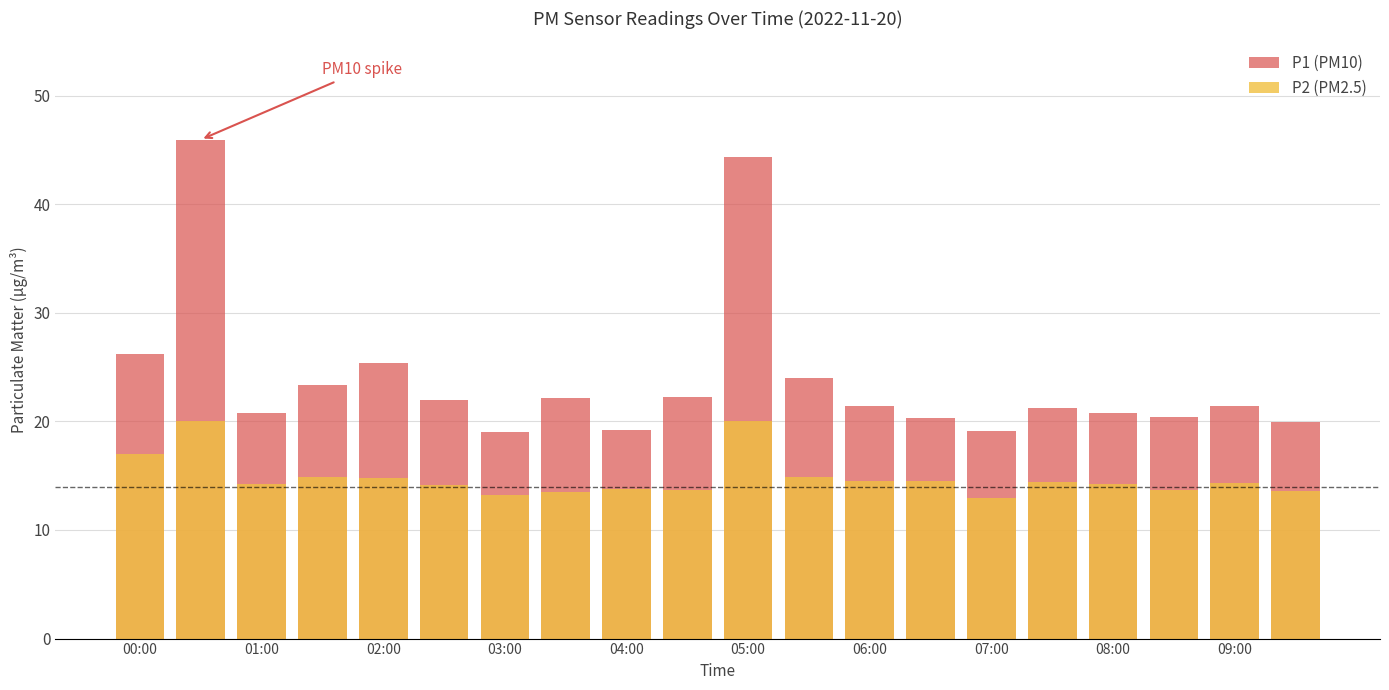

What is the value of the P1 (PM10) bar at the 14th from the left?

20.4